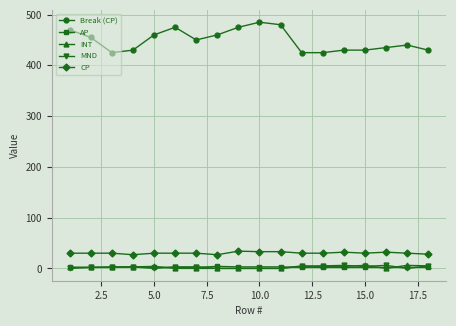

Which series has the widest spread of values?

Break (CP)